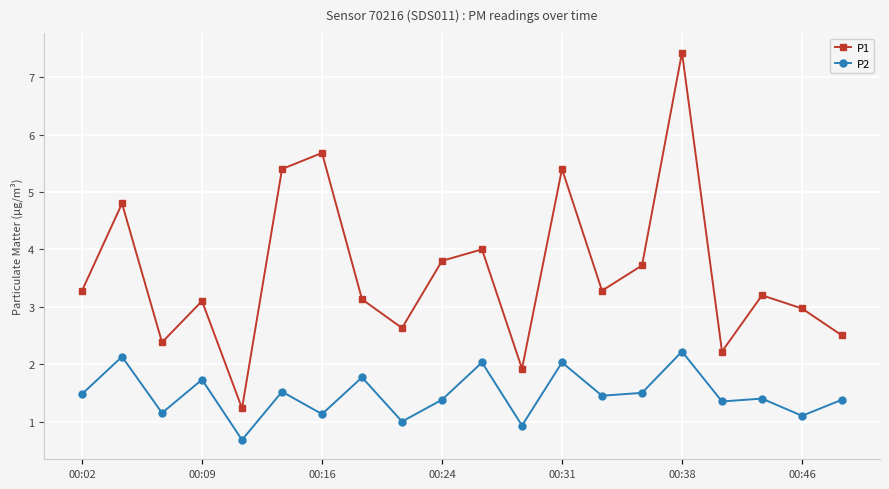

Rank the series by their maximum value, from lowest to highest.

P2, P1